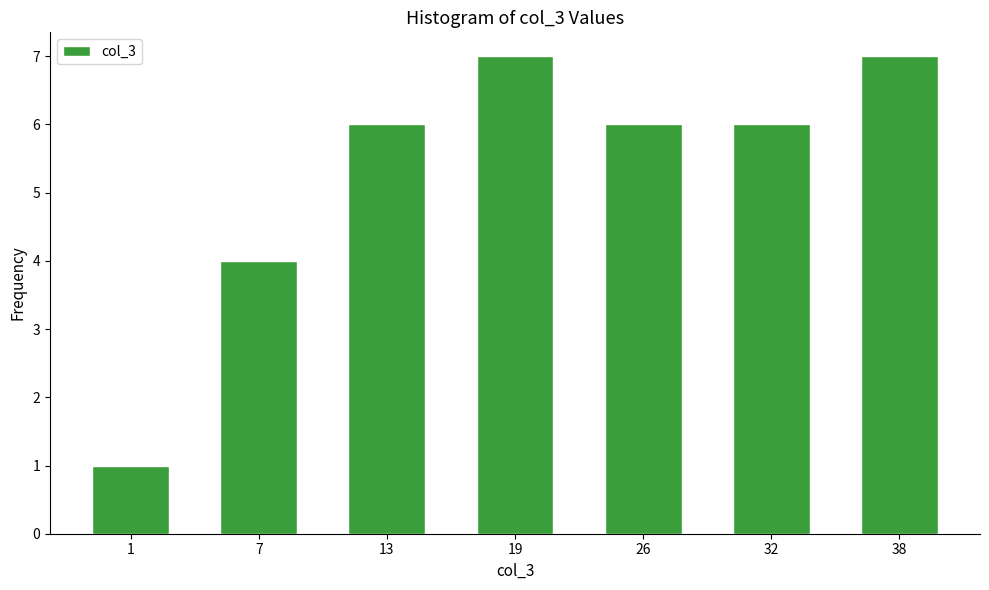

Reading left to right, what are all the values shown in this chart?

1	4	6	7	6	6	7